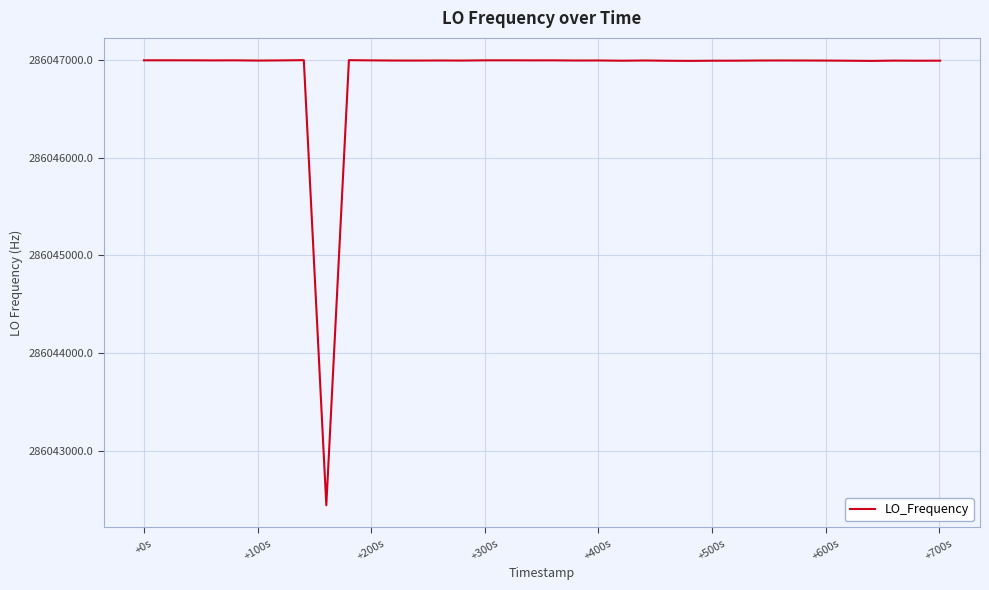

What is the greatest value displayed?

286046999.5